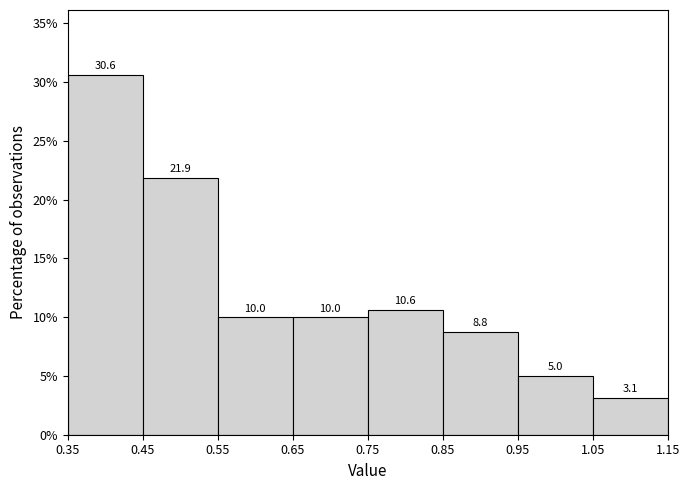

Which range on the x-axis has the tallest bar?

0.35 to 0.45